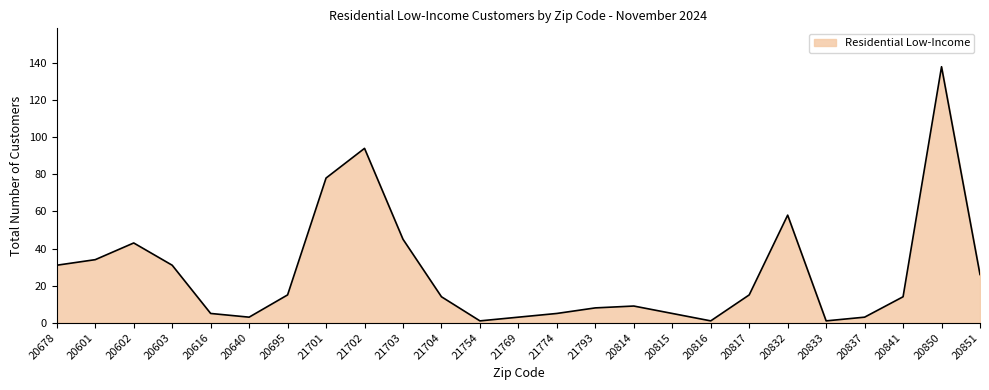

How many lines are shown in the chart?

1